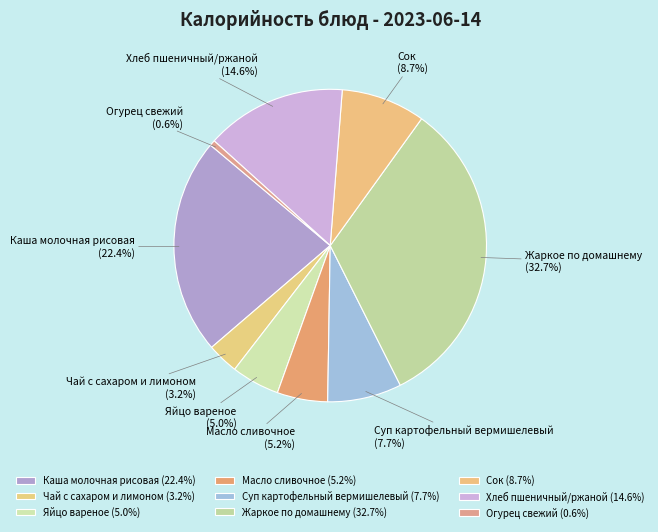

Approximately how many times larger is the value at Каша молочная рисовая (22.4%) compared to Масло сливочное (5.2%)?

4.3